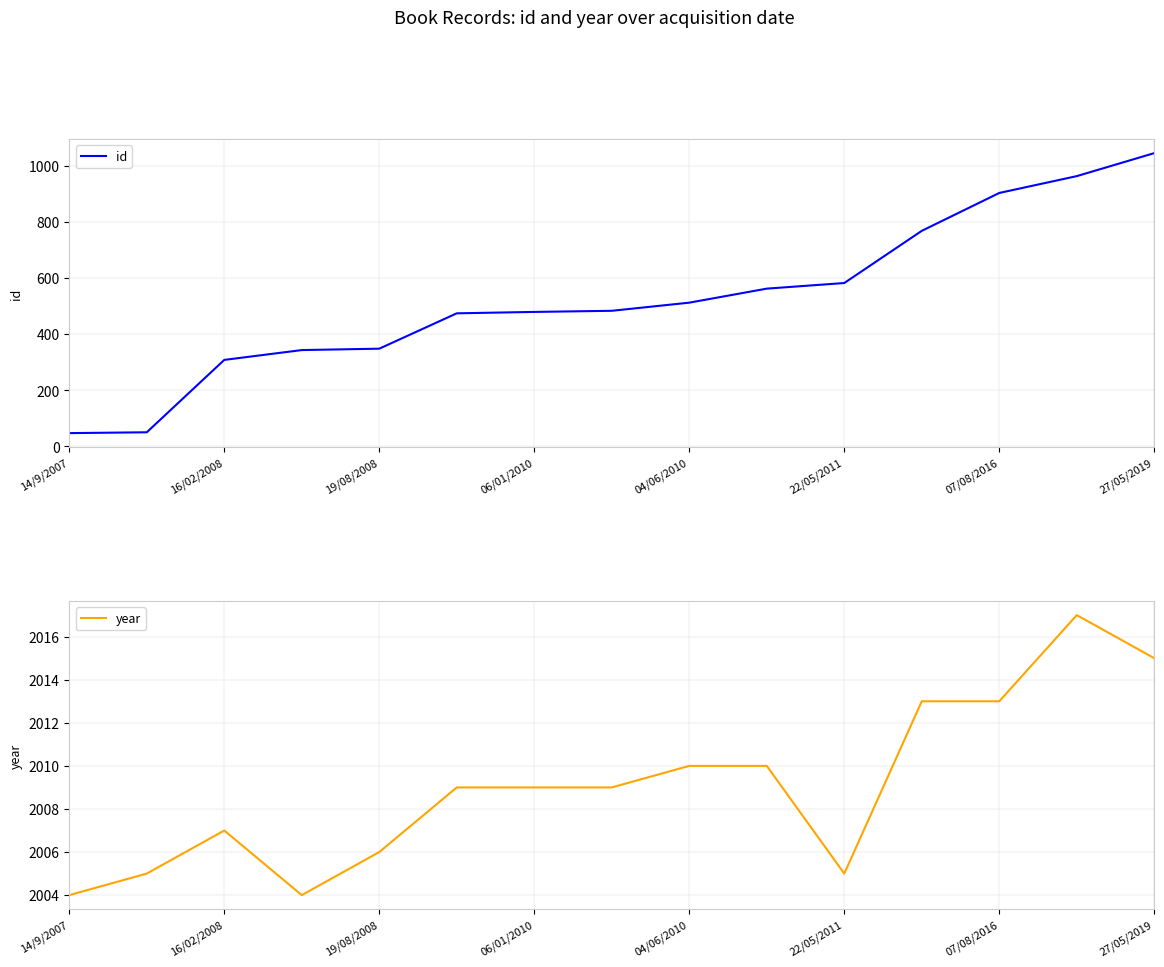

What is the highest value of the id series?

1045